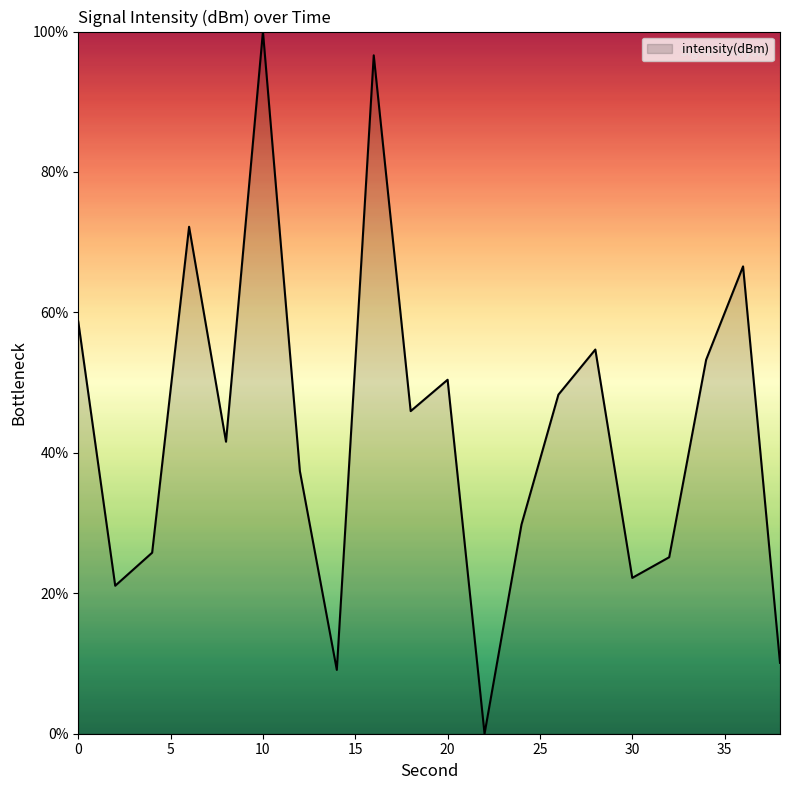

What is the difference between the maximum and minimum values?

100.0